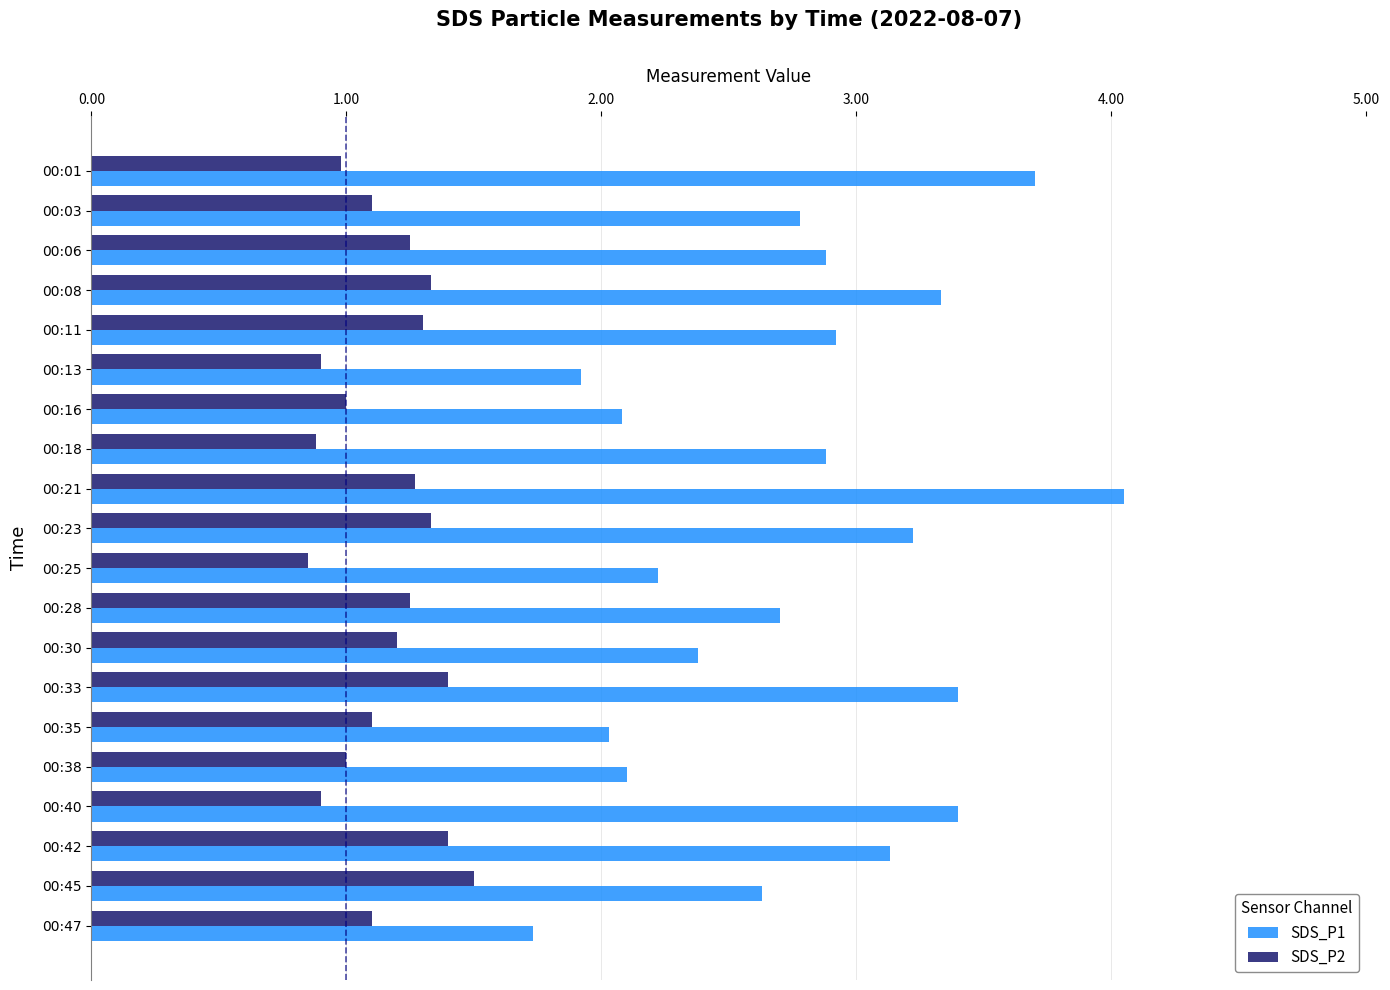

At which category is the sum across all series the highest?

00:21